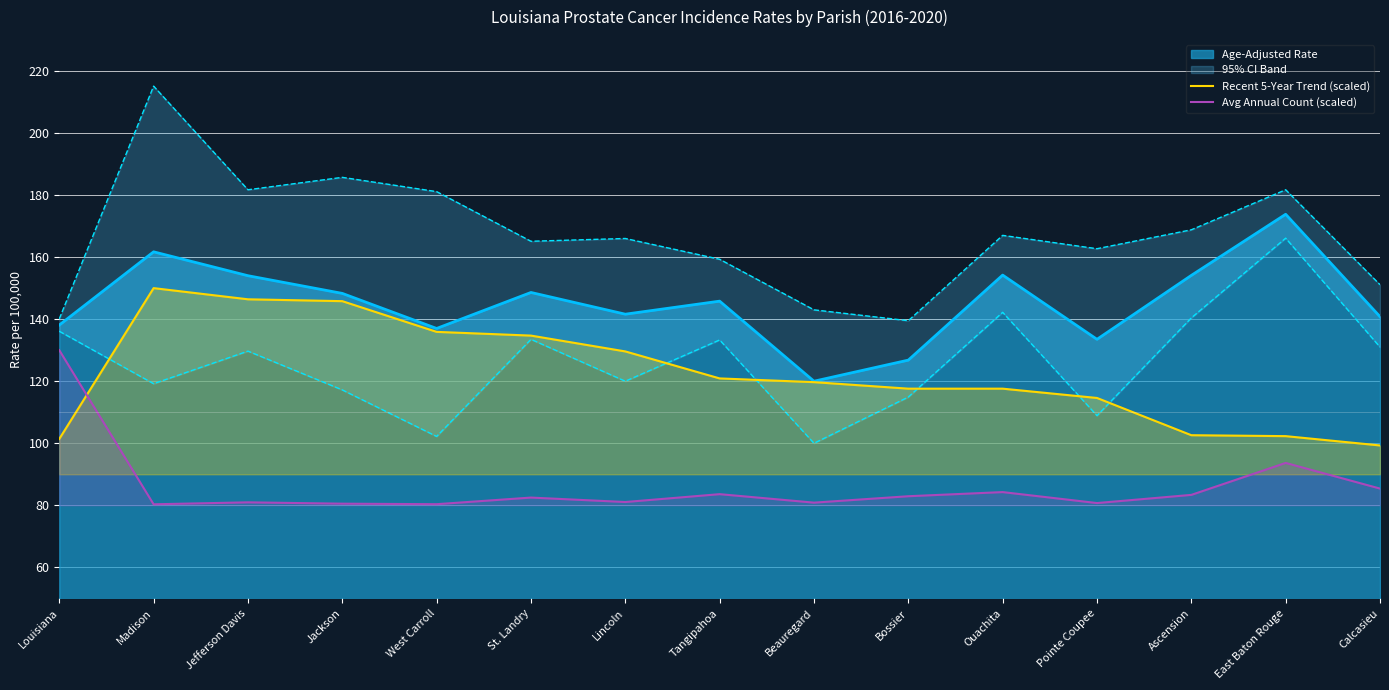

Where is Avg Annual Count (scaled) nearest to the value 105?

East Baton Rouge